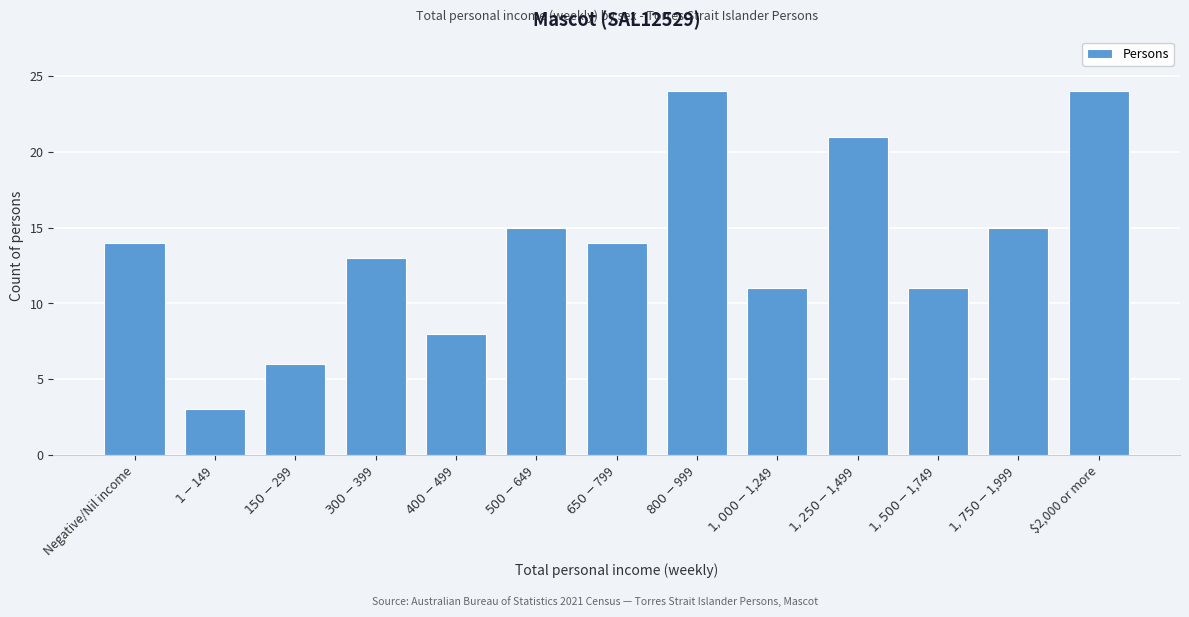

Reading left to right, what are all the values shown in this chart?

14	3	6	13	8	15	14	24	11	21	11	15	24